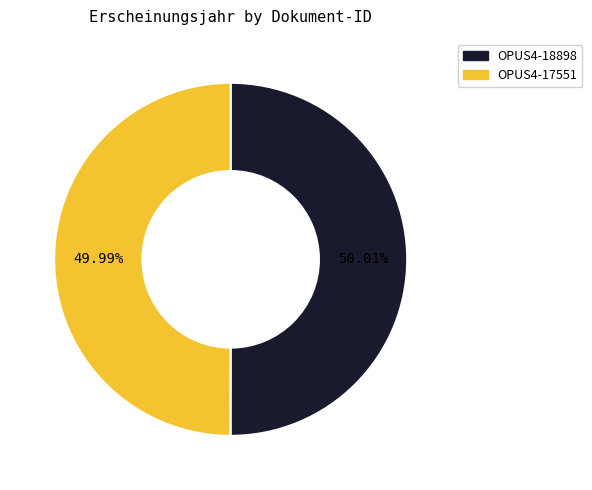

To the nearest percent, what is the combined percentage of OPUS4-18898 and OPUS4-17551?

100%